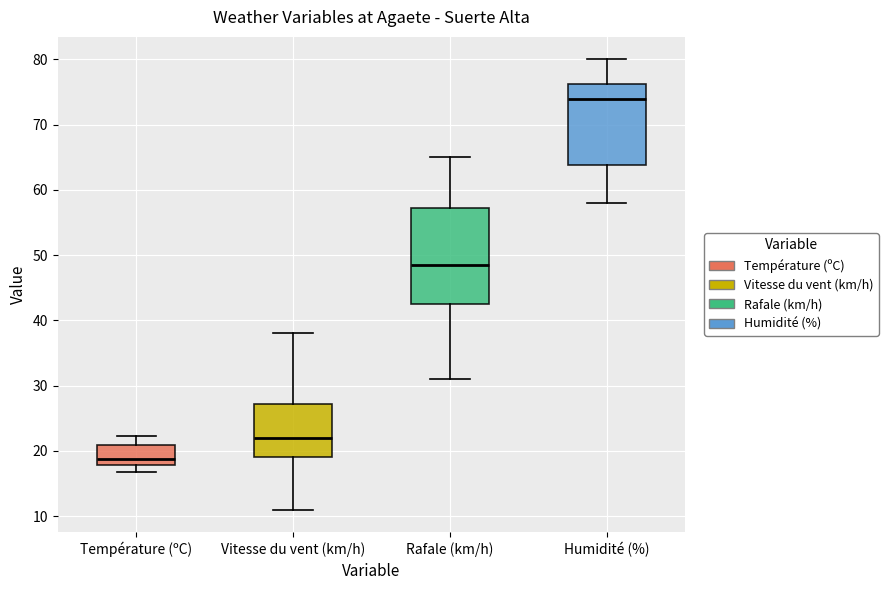

Reading left to right, read every box against the y-axis: the position of its median line, the range the box covers, and the ends of its whiskers. The values are not printed on the chart, so give them approximately, as read against the axis.

Température (ºC): median 19, box 18 to 21, whiskers 17 to 22
Vitesse du vent (km/h): median 22, box 19 to 27, whiskers 11 to 38
Rafale (km/h): median 49, box 43 to 57, whiskers 31 to 65
Humidité (%): median 74, box 64 to 76, whiskers 58 to 80